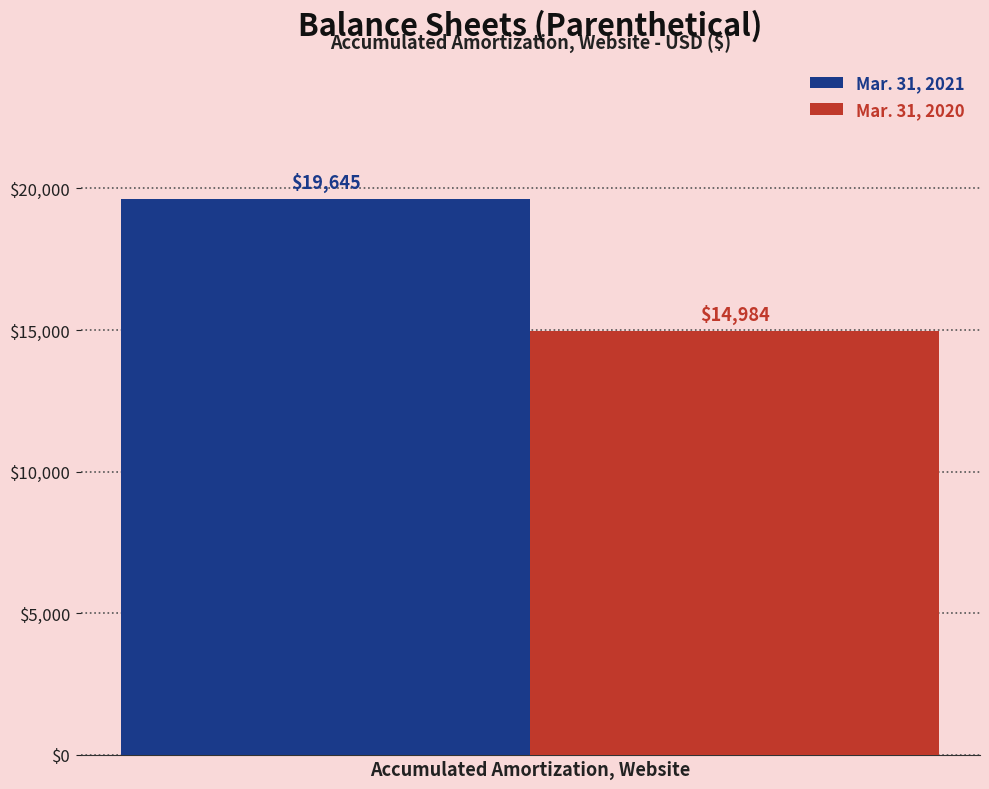

Read the Mar. 31, 2021 value at Accumulated Amortization, Website.

19645